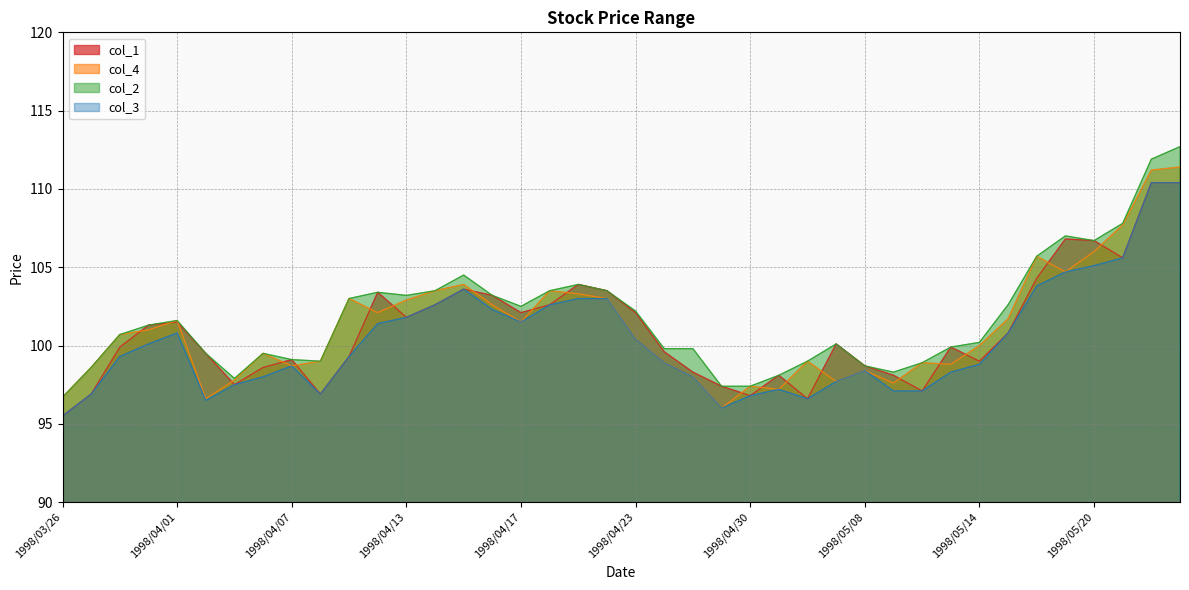

Between which two adjacent categories do col_4 and col_1 first intersect?

1998/03/30 and 1998/03/31